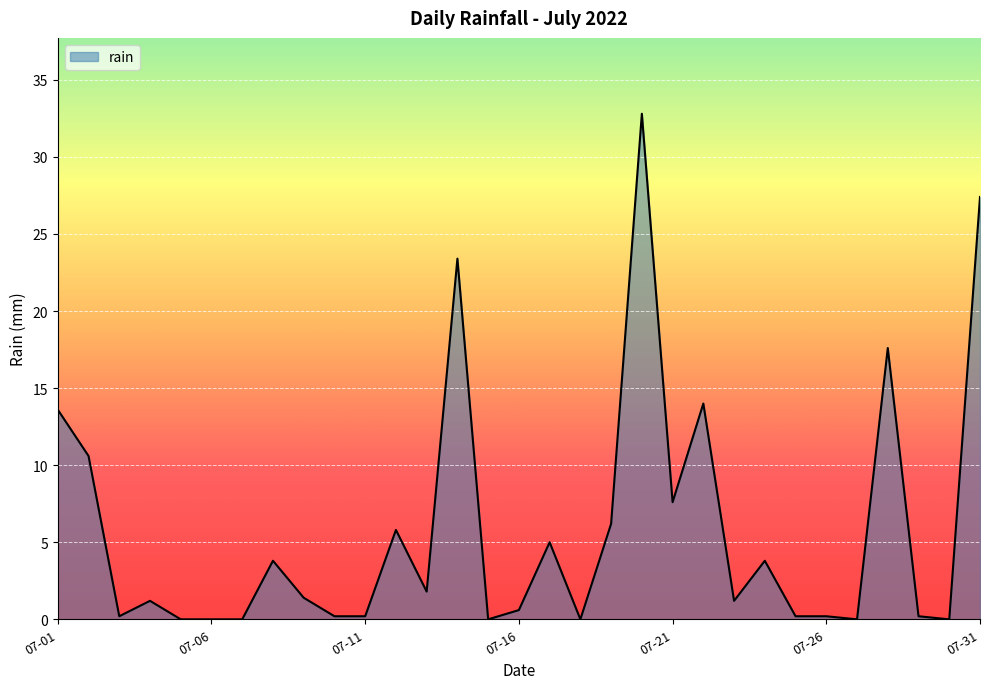

What is the difference between the maximum and minimum values?

32.8